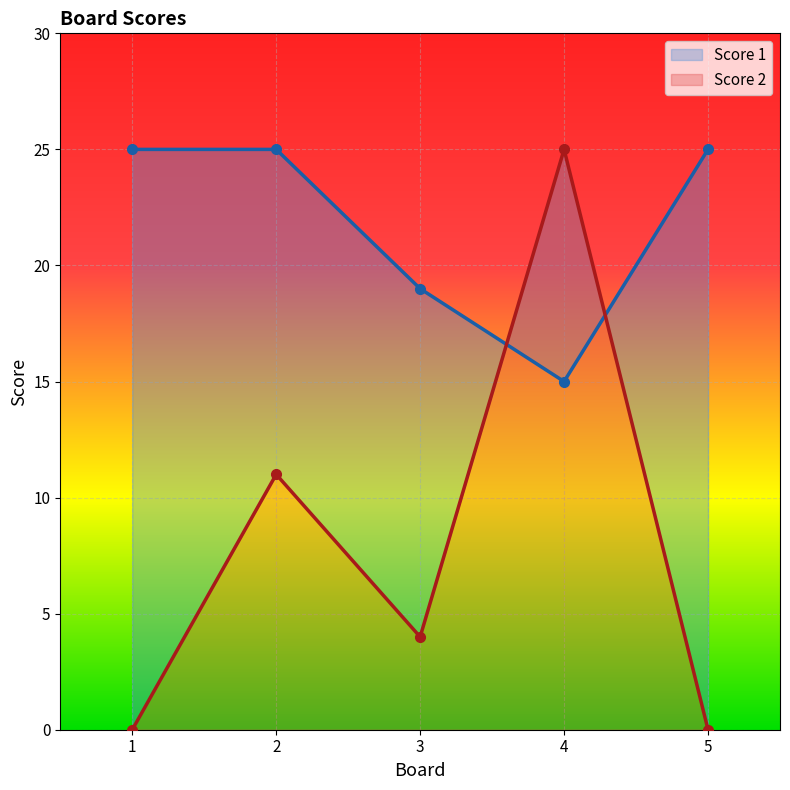

What are all the series names shown in the legend?

Score 1, Score 2